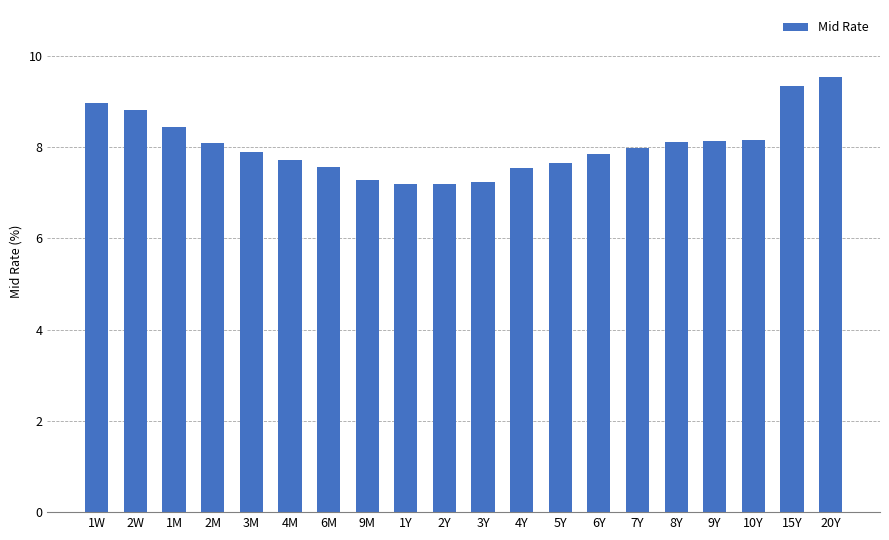

What is the value of the 16th bar from the left?

8.1